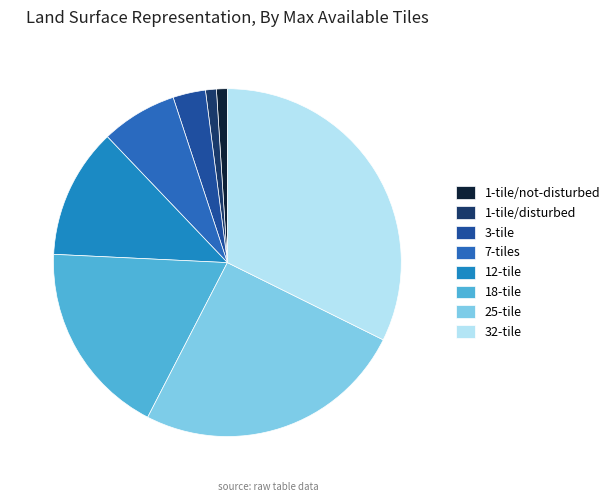

Does 25-tile represent more than half of the total?

No